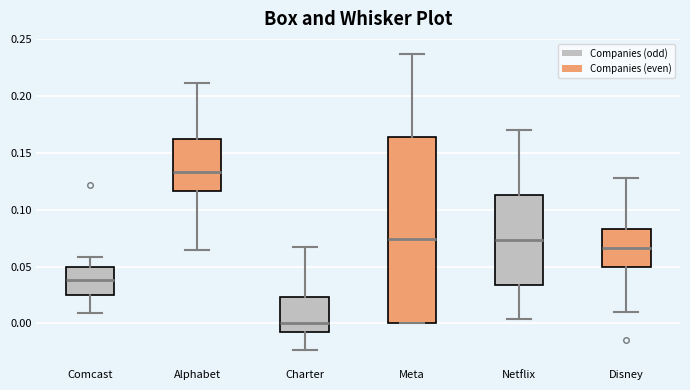

Reading left to right, transcribe this box plot: for each box, give where its median line is, the range the box spans, and where its two whiskers end, as read against the y-axis. The values are not printed on the chart, so give them approximately, as read against the axis.

Comcast: median 0.040, box 0.025 to 0.050, whiskers 0.010 to 0.060
Alphabet: median 0.135, box 0.115 to 0.165, whiskers 0.065 to 0.210
Charter: median 0.000, box -0.005 to 0.025, whiskers -0.025 to 0.070
Meta: median 0.075, box 0.000 to 0.165, whiskers 0.000 to 0.235
Netflix: median 0.075, box 0.035 to 0.115, whiskers 0.005 to 0.170
Disney: median 0.065, box 0.050 to 0.085, whiskers 0.010 to 0.130